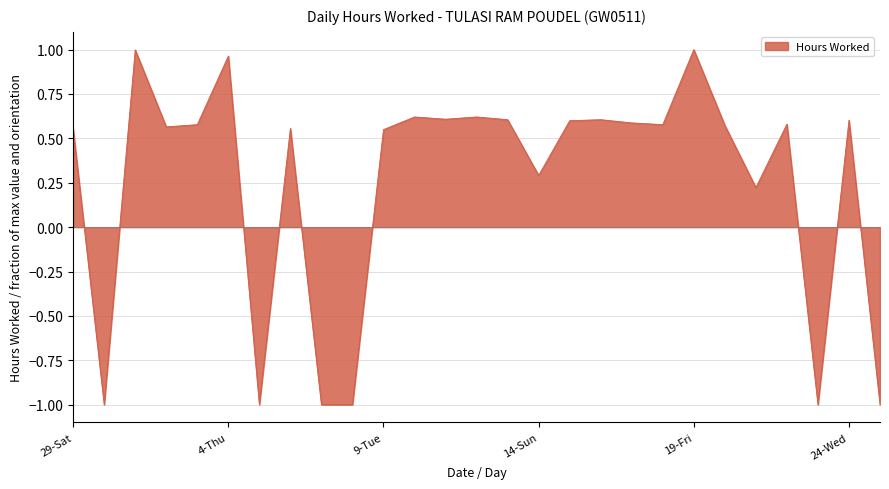

What is the difference between the maximum and minimum values?

2.0